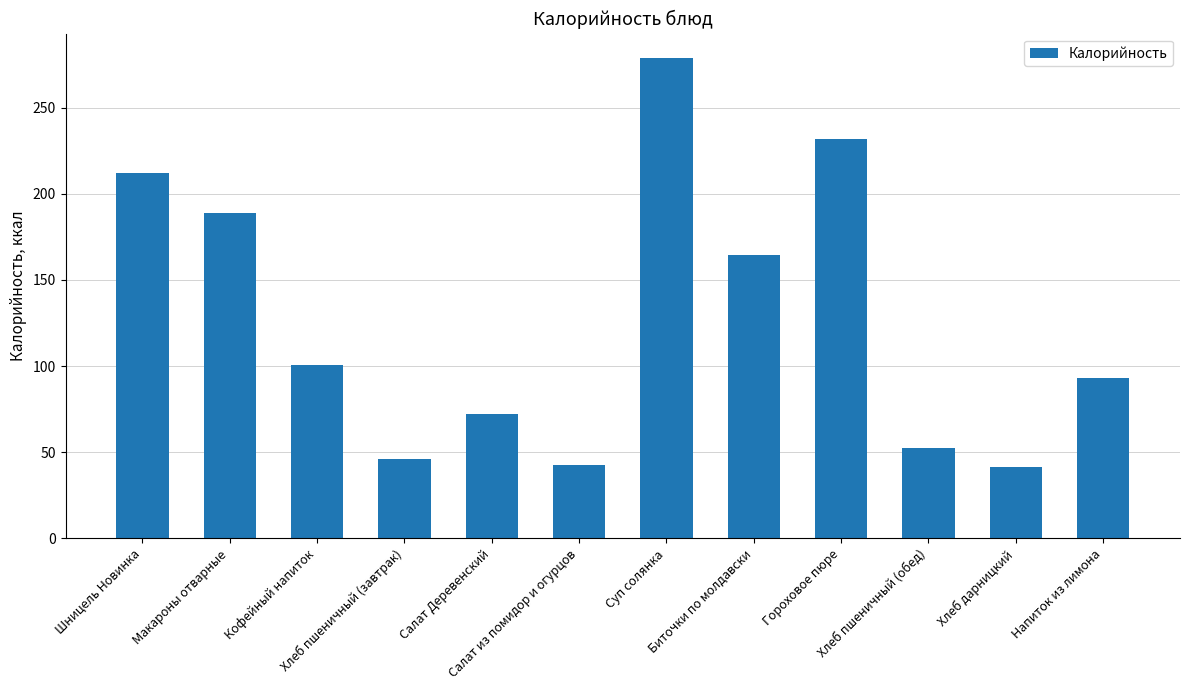

What is the smallest value displayed?

41.2